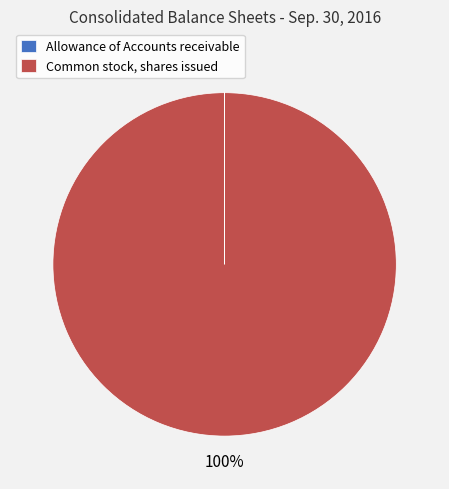

What percentage is the Common stock, shares issued slice, to the nearest percent?

100%